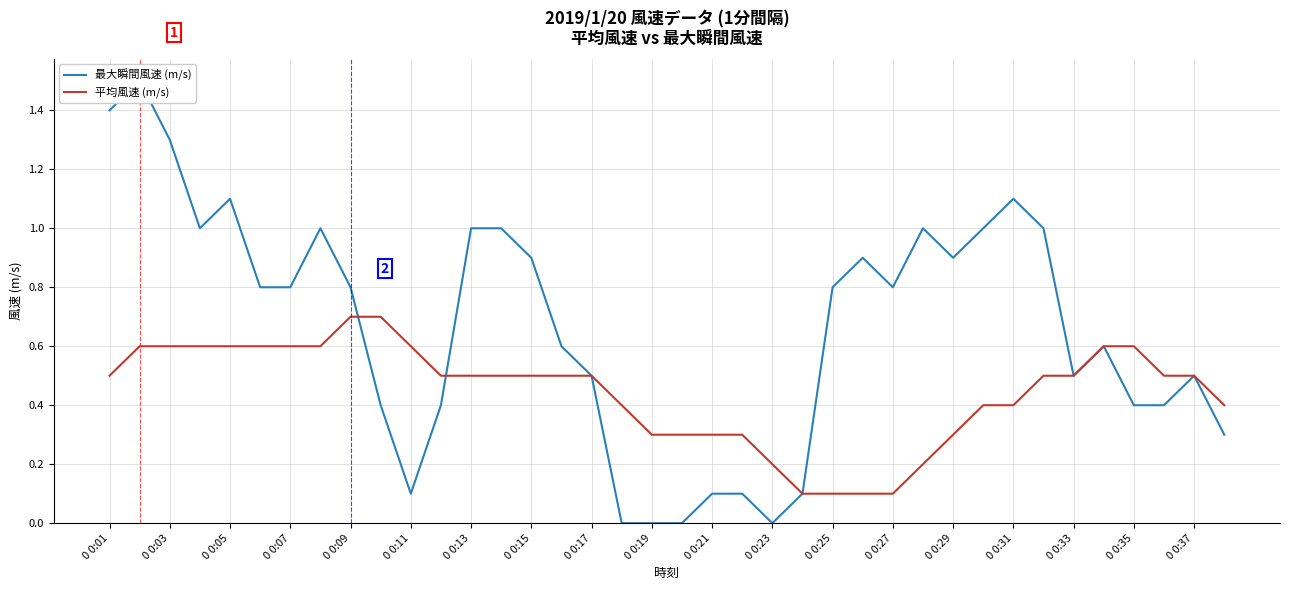

How many data points does each series have?

38